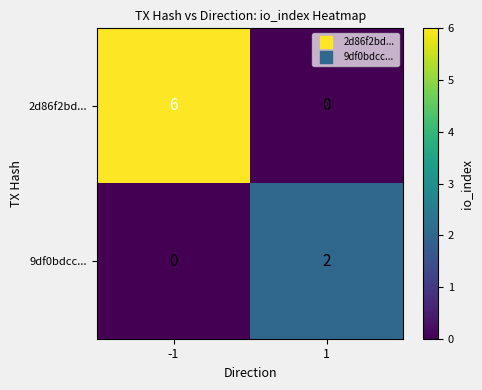

Reading left to right, extract all data points from this chart.

2d86f2bd...: 6	0
9df0bdcc...: 0	2